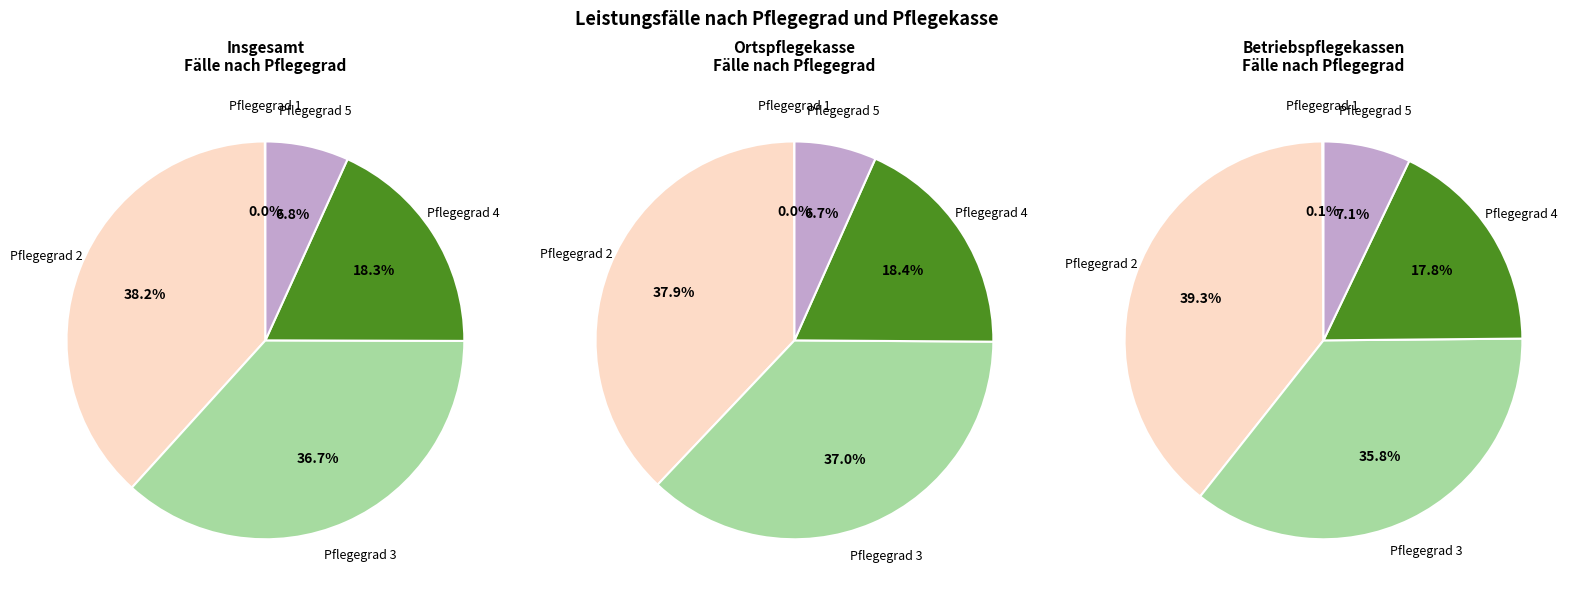

The Pflegegrad 1 slice represents 11% of the pie. True or false?

False